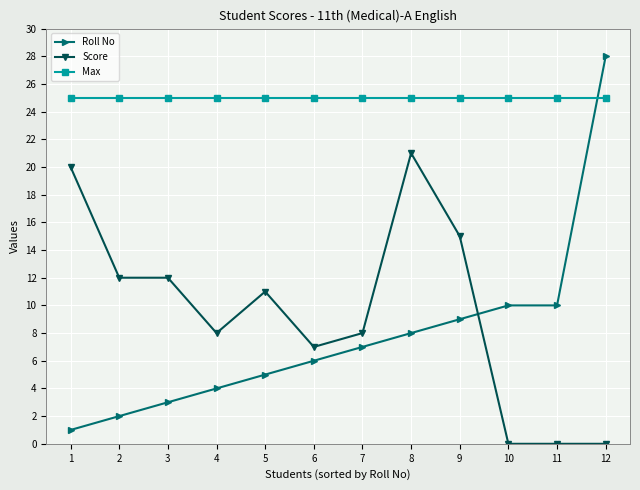

Rank the series by their maximum value, from highest to lowest.

Roll No, Max, Score